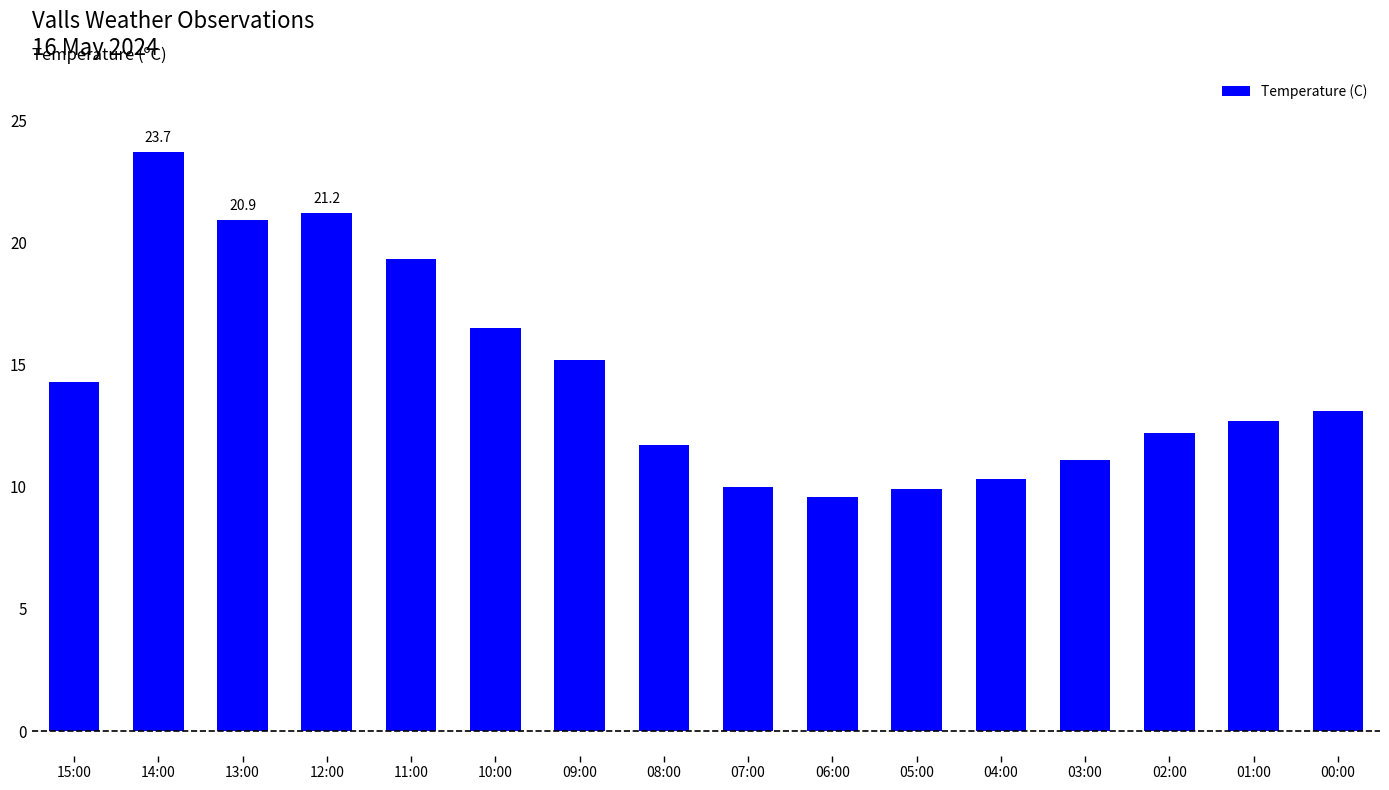

How many series are shown in this chart?

1